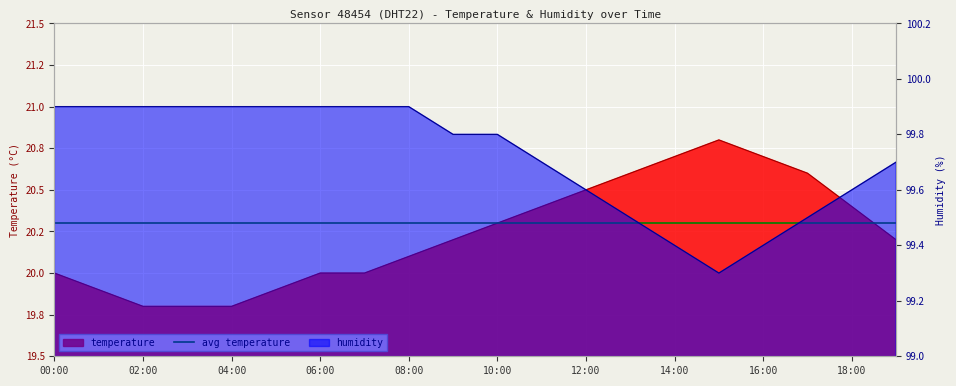

How many lines are shown in the chart?

2